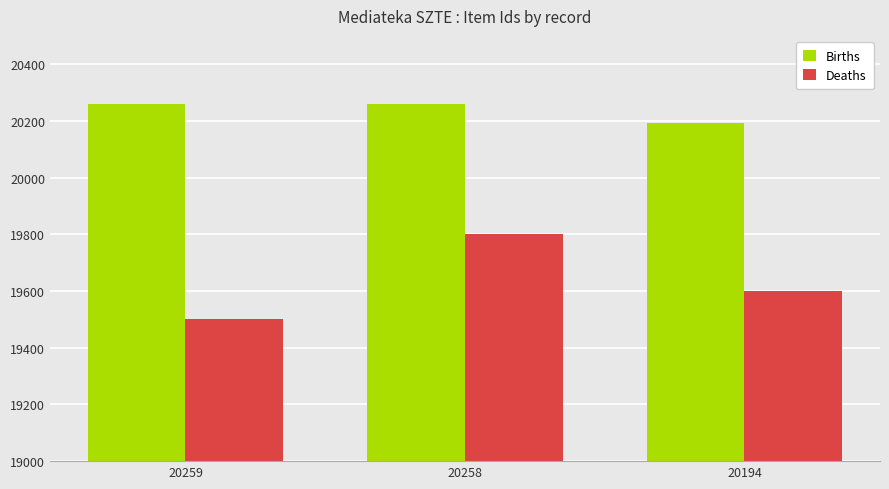

At 20258, list the series in order from largest to smallest.

Births, Deaths